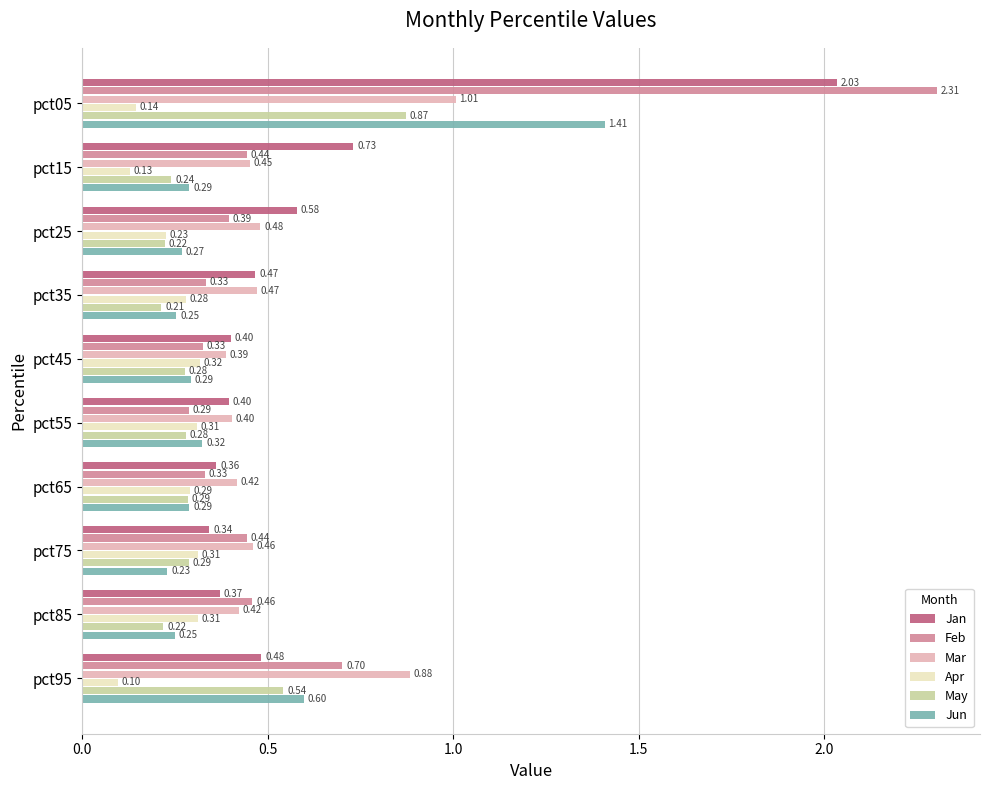

Which series has the largest total across all categories?

Jan